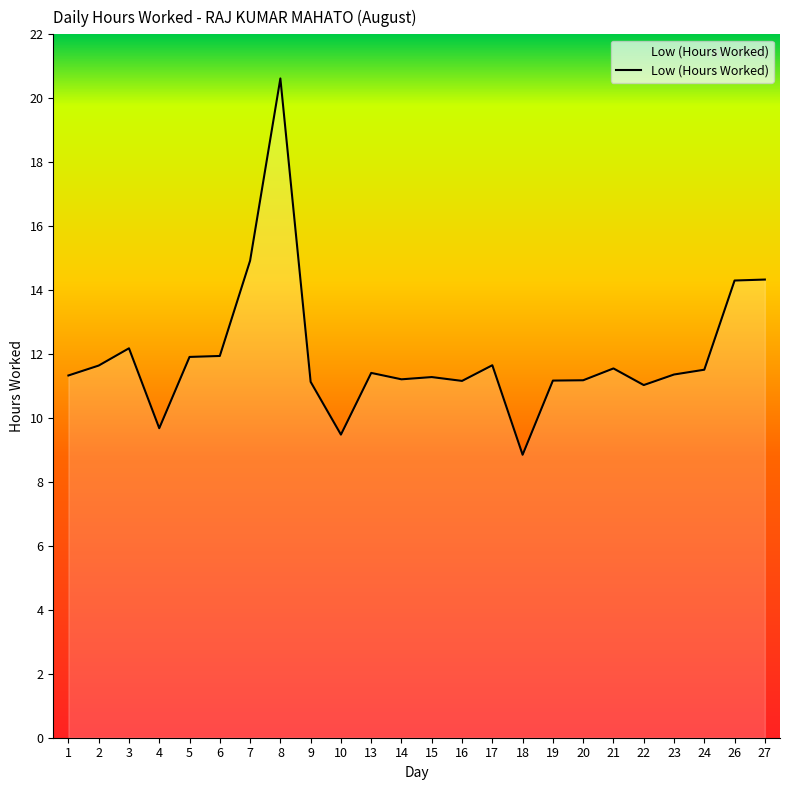

Between 6 and 23, which is larger?

6